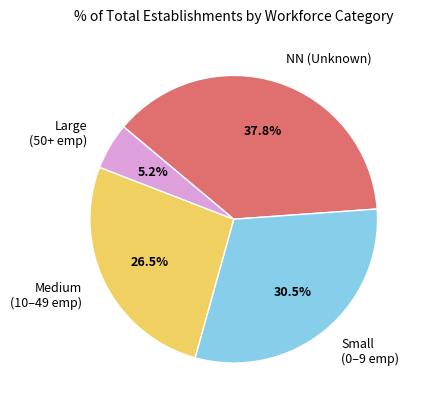

Count the number of slices in the pie.

4